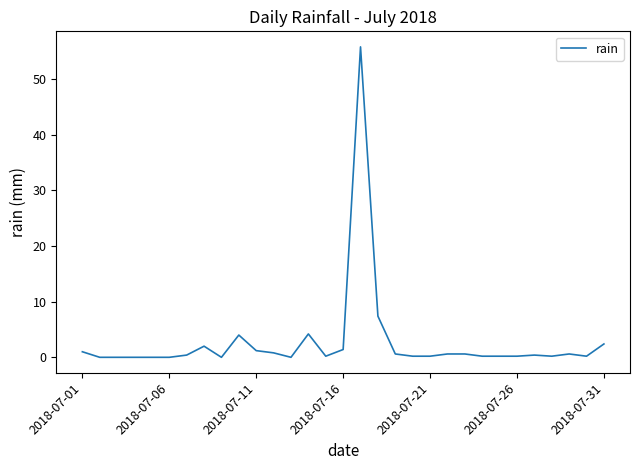

How many lines are shown in the chart?

1